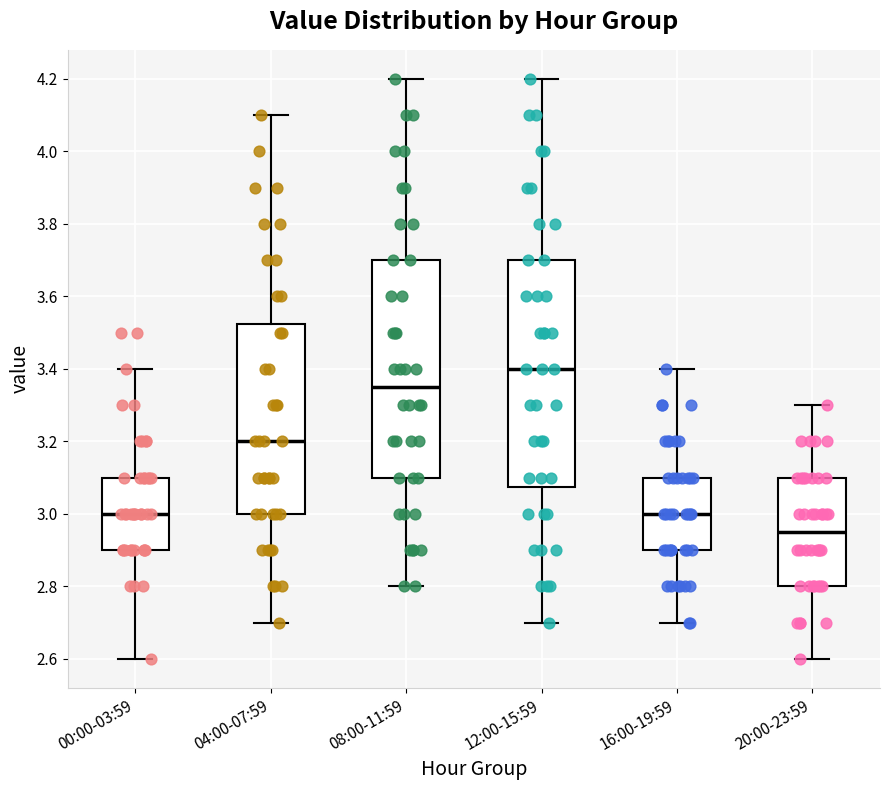

Reading left to right, transcribe this box plot: for each box, give where its median line is, the range the box spans, and where its two whiskers end, as read against the y-axis. The values are not printed on the chart, so give them approximately, as read against the axis.

00:00-03:59: median 3.00, box 2.90 to 3.10, whiskers 2.60 to 3.40
04:00-07:59: median 3.20, box 3.00 to 3.52, whiskers 2.70 to 4.10
08:00-11:59: median 3.36, box 3.10 to 3.70, whiskers 2.80 to 4.20
12:00-15:59: median 3.40, box 3.08 to 3.70, whiskers 2.70 to 4.20
16:00-19:59: median 3.00, box 2.90 to 3.10, whiskers 2.70 to 3.40
20:00-23:59: median 2.96, box 2.80 to 3.10, whiskers 2.60 to 3.30